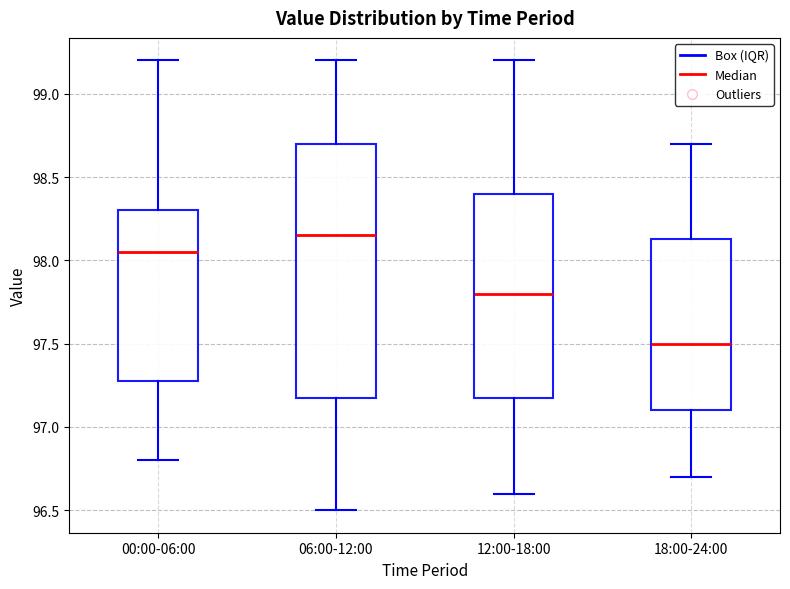

Reading left to right, transcribe this box plot: for each box, give where its median line is, the range the box spans, and where its two whiskers end, as read against the y-axis. The values are not printed on the chart, so give them approximately, as read against the axis.

00:00-06:00: median 98.05, box 97.30 to 98.30, whiskers 96.80 to 99.20
06:00-12:00: median 98.15, box 97.20 to 98.70, whiskers 96.50 to 99.20
12:00-18:00: median 97.80, box 97.20 to 98.40, whiskers 96.60 to 99.20
18:00-24:00: median 97.50, box 97.10 to 98.15, whiskers 96.70 to 98.70